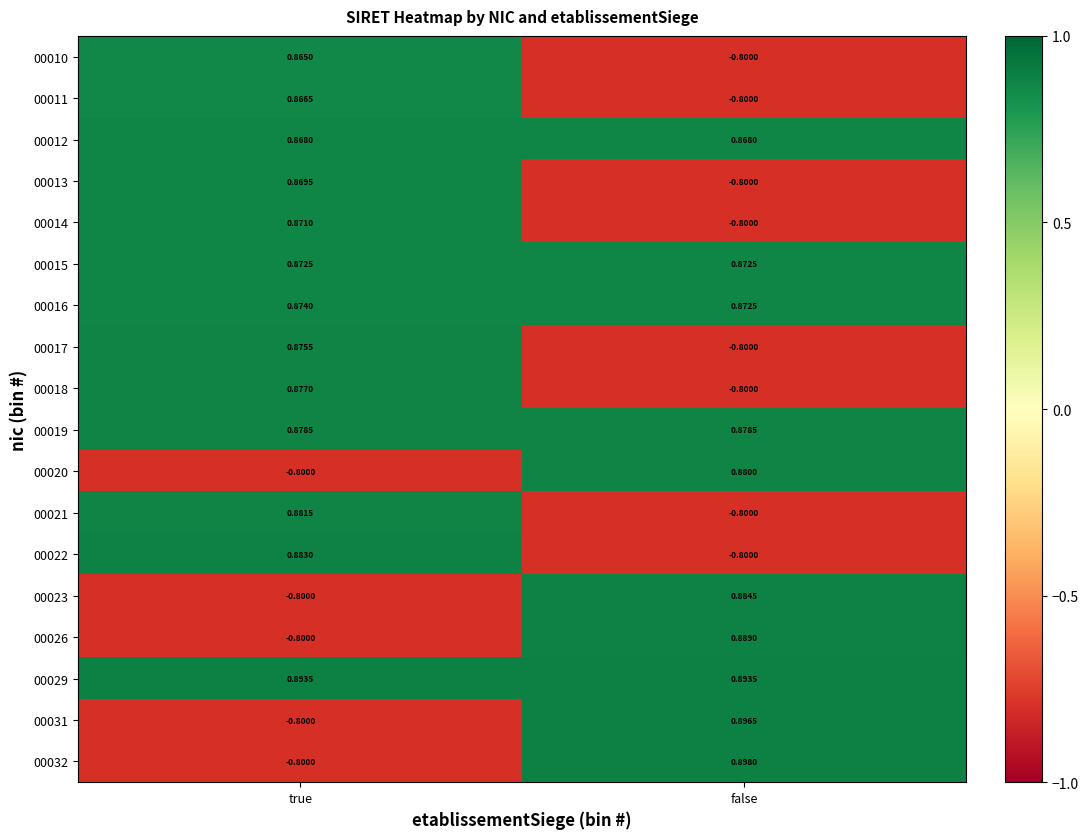

At which label is 00014 closest to 0?

false